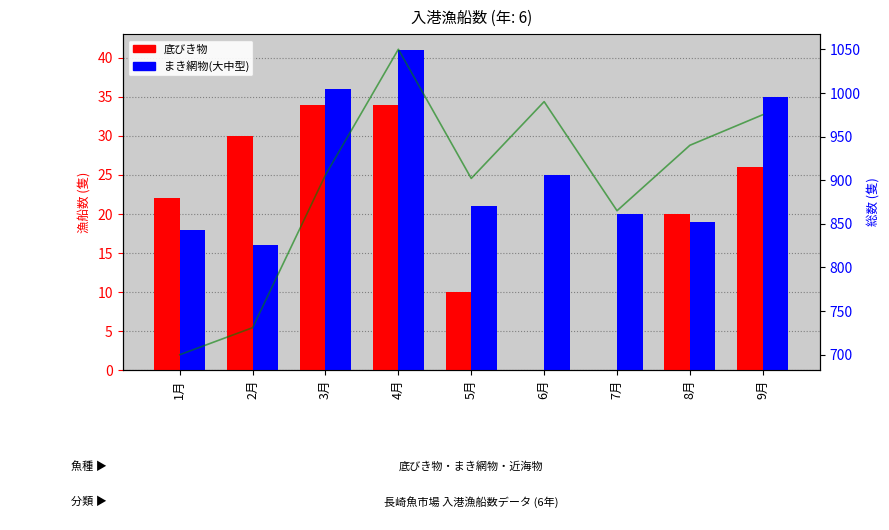

Count the number of categories in the chart.

9